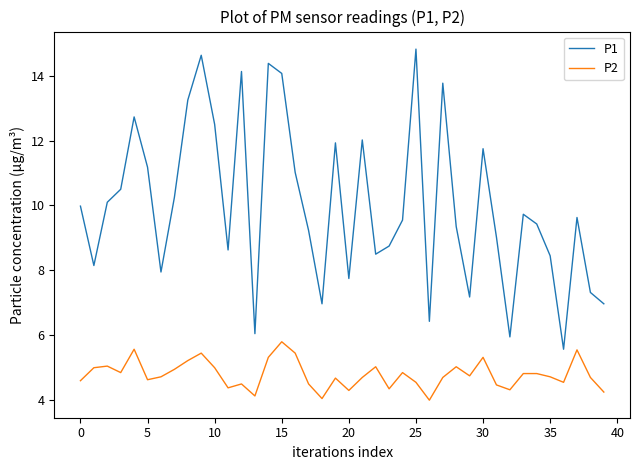

List the series in order of their overall mean, lowest first.

P2, P1